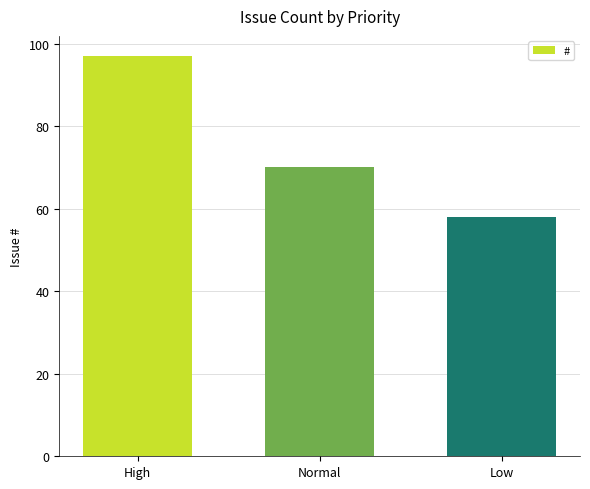

True or false: the data shows 58 at Low.

True